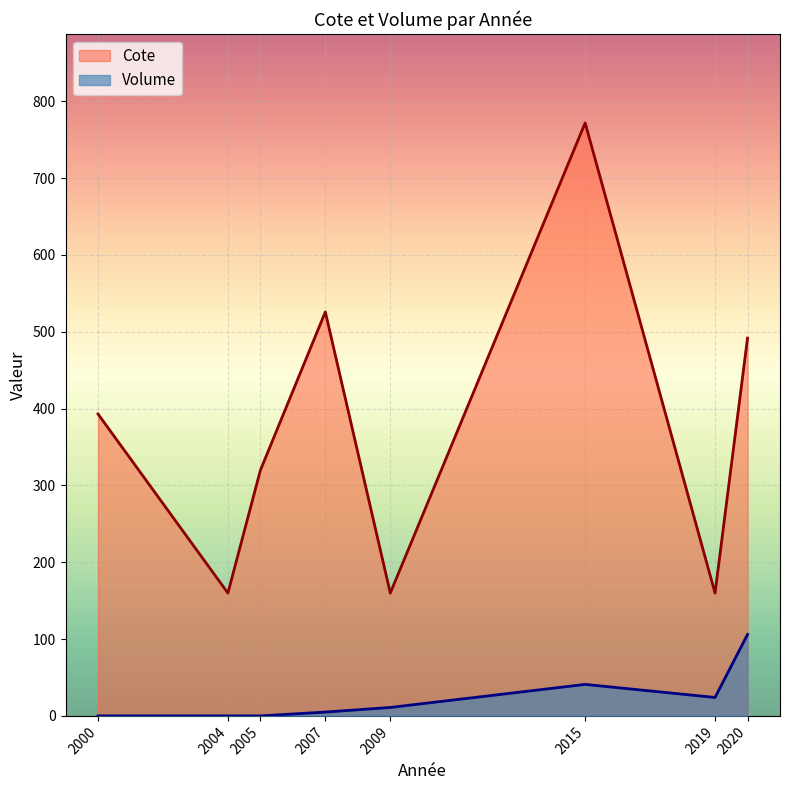

Does the chart display data point markers on the line(s)?

No